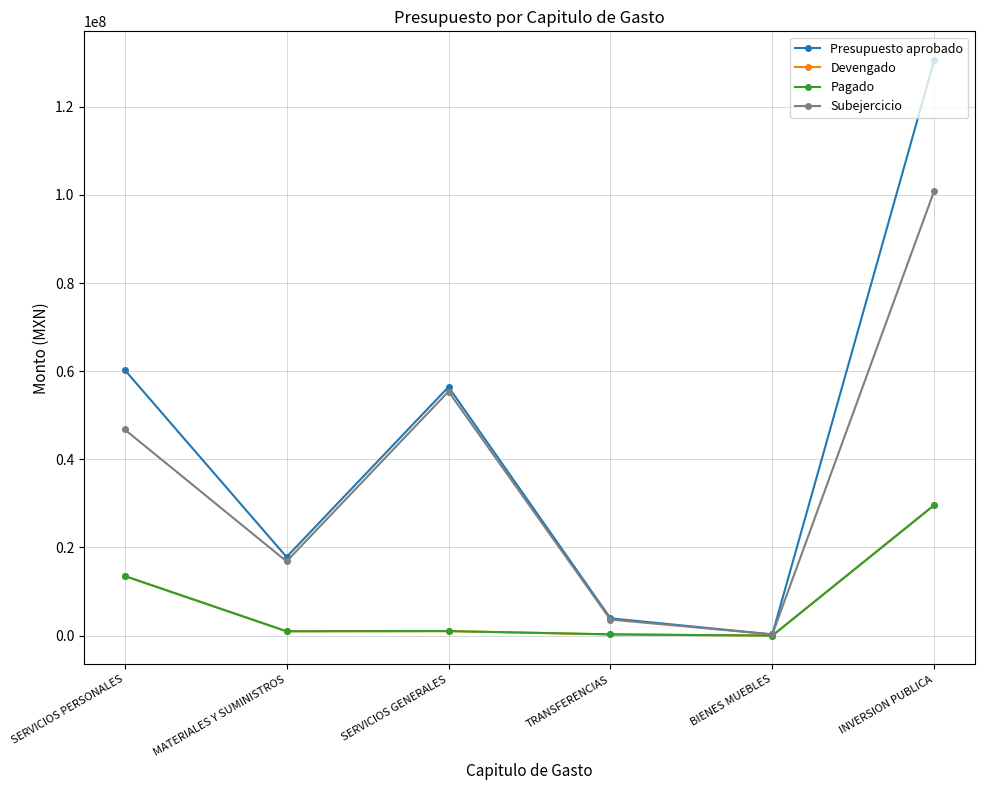

What is the maximum value shown in the chart?

130580119.0